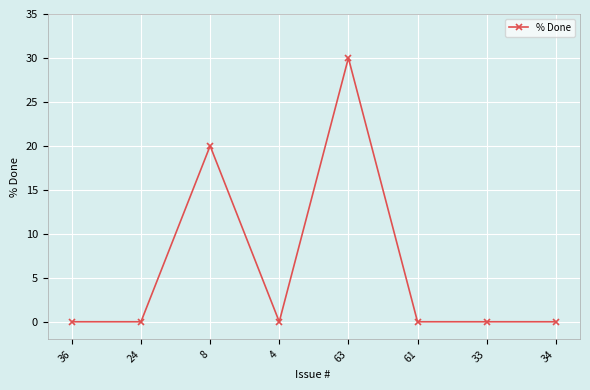

What is the difference between the maximum and second lowest values?

30